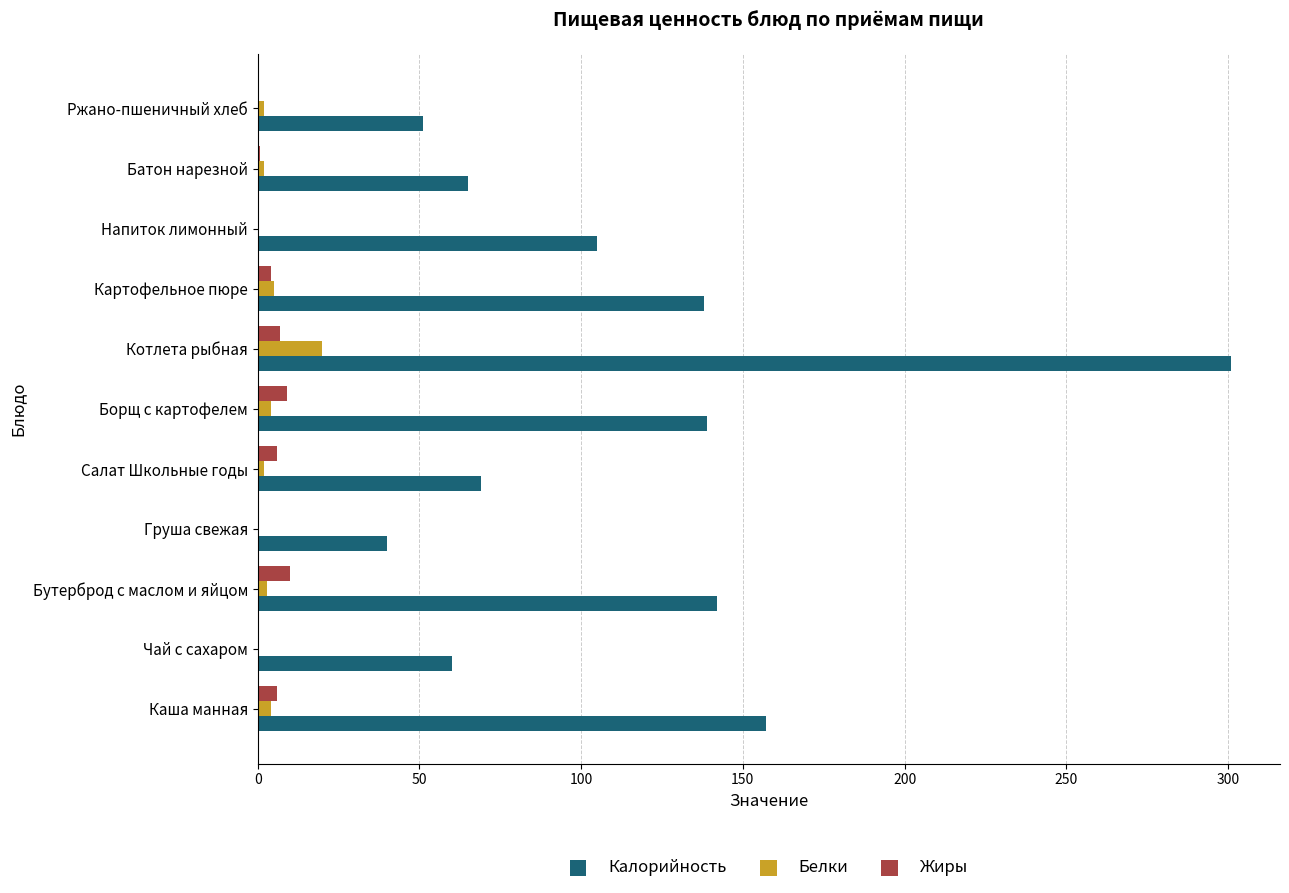

Which series changed the most between Груша свежая and Салат Школьные годы?

Калорийность